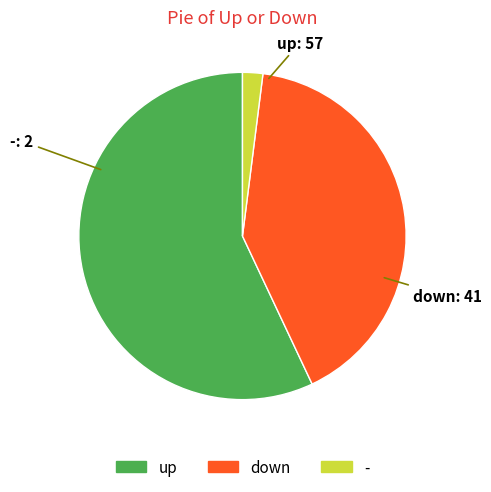

What is the smallest slice in the pie chart?

-